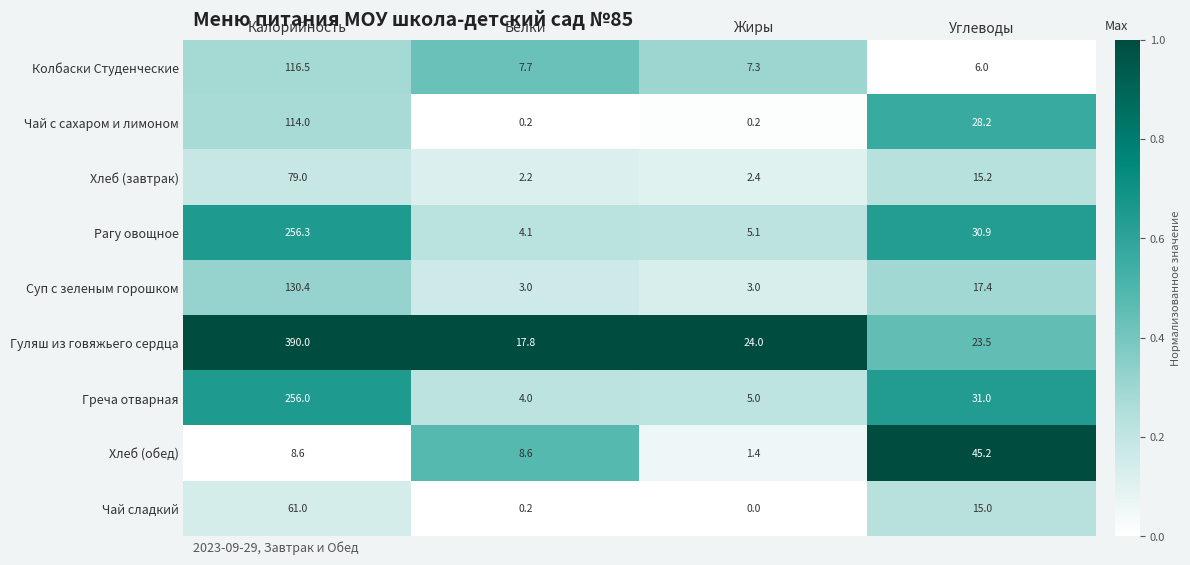

True or false: Гуляш из говяжьего сердца has a value of 17.8 at Белки.

True